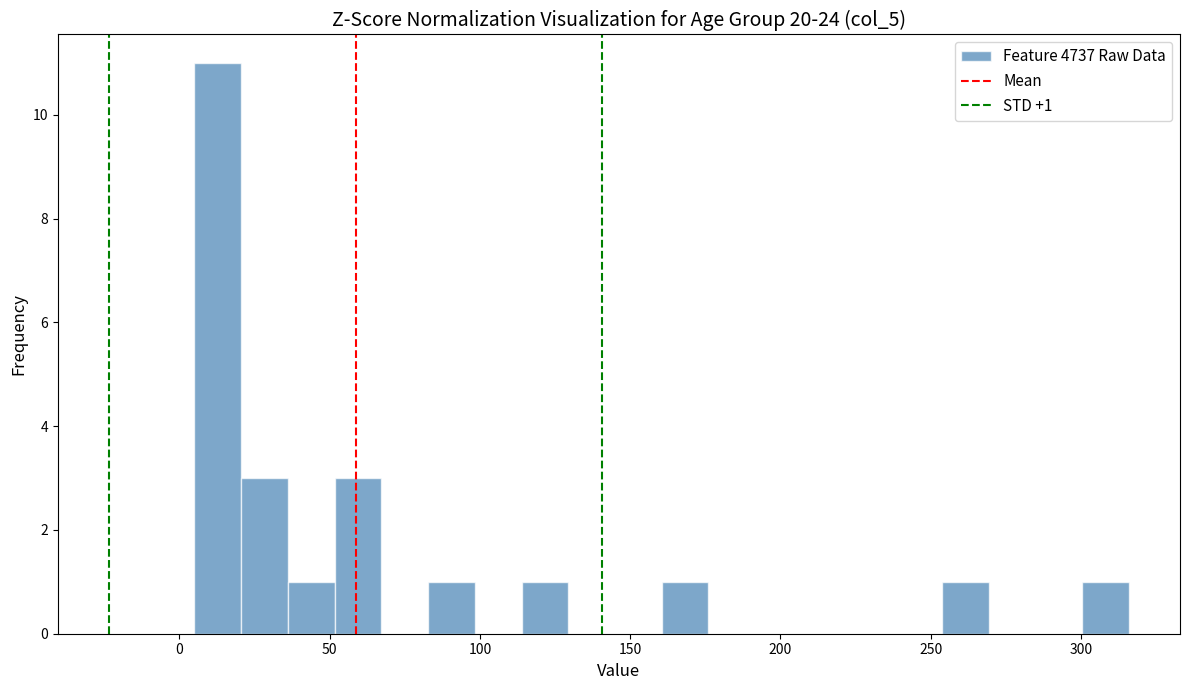

Read against the x-axis, roughly where is the centre of the tallest bar?

15